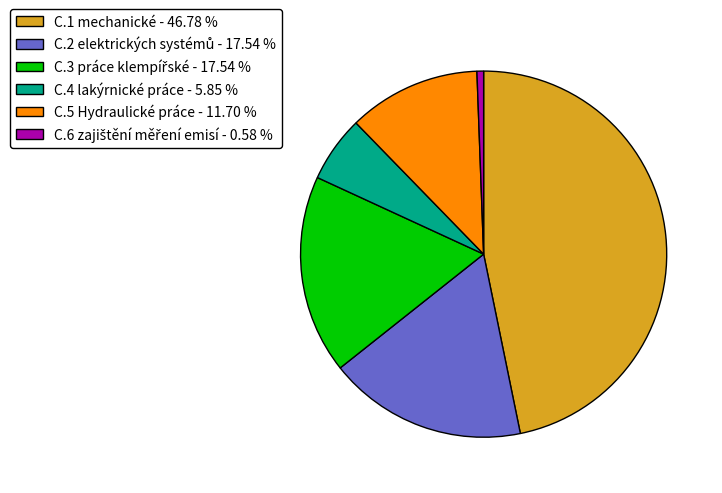

Is there a majority slice in this chart?

No